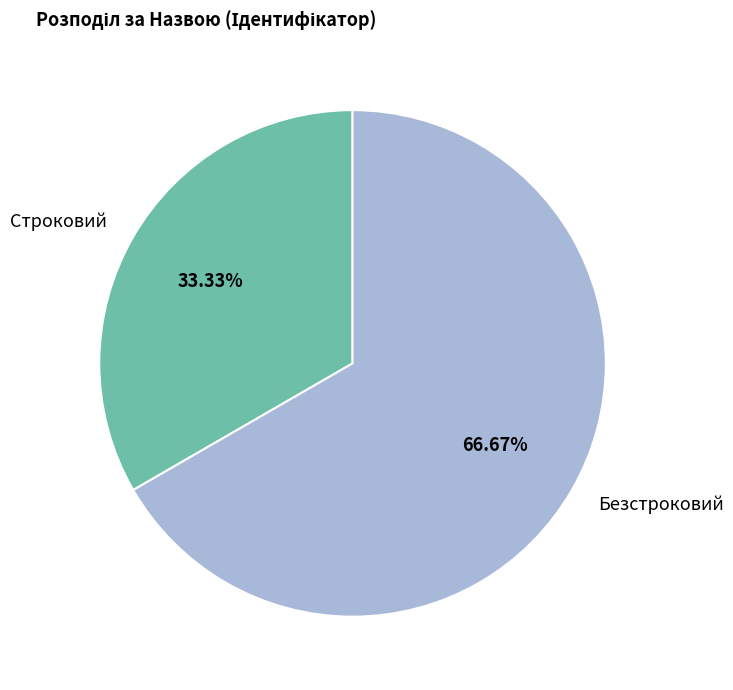

True or false: Безстроковий accounts for 67% of the total.

True